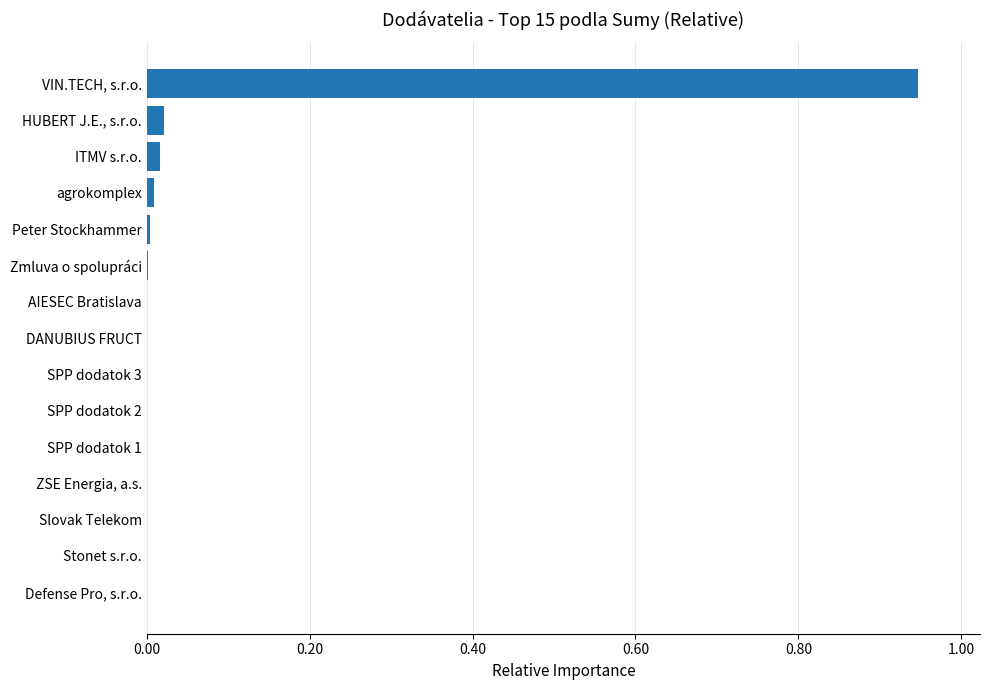

What is the sum of all values?

1.0